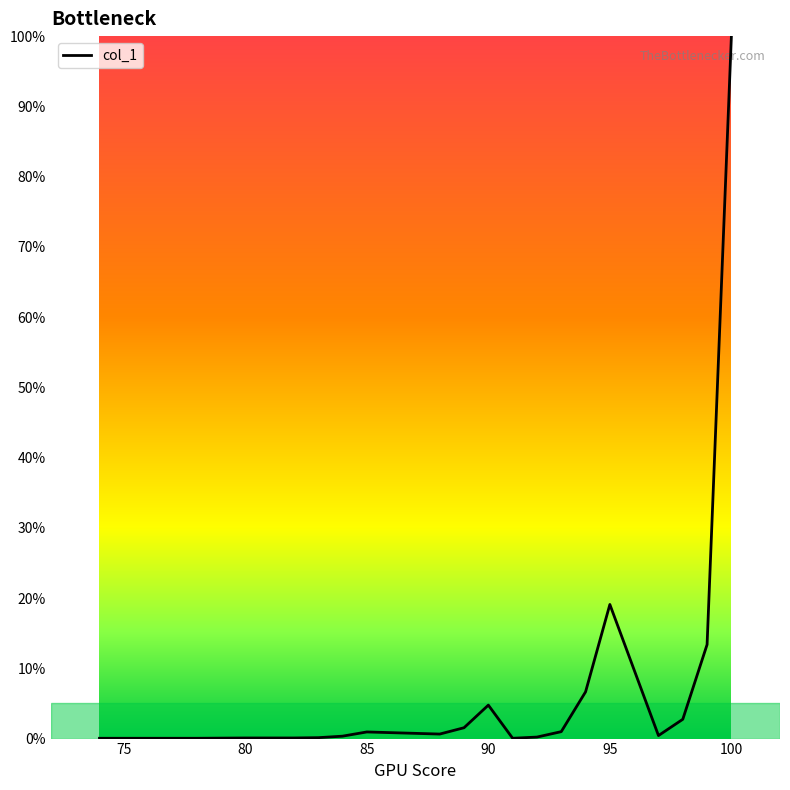

What is the difference between the maximum and minimum values?

100.0